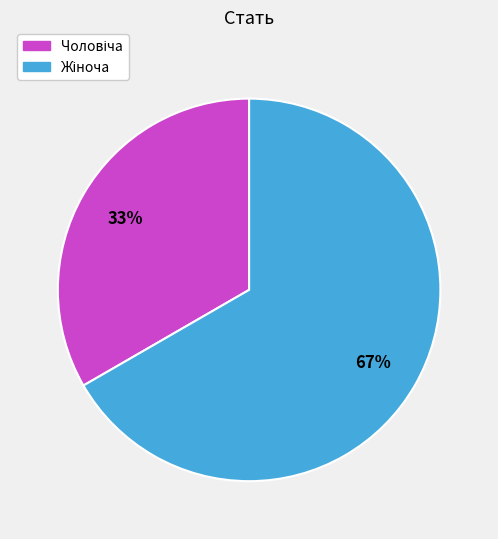

Is there any slice that represents more than half of the pie?

Yes